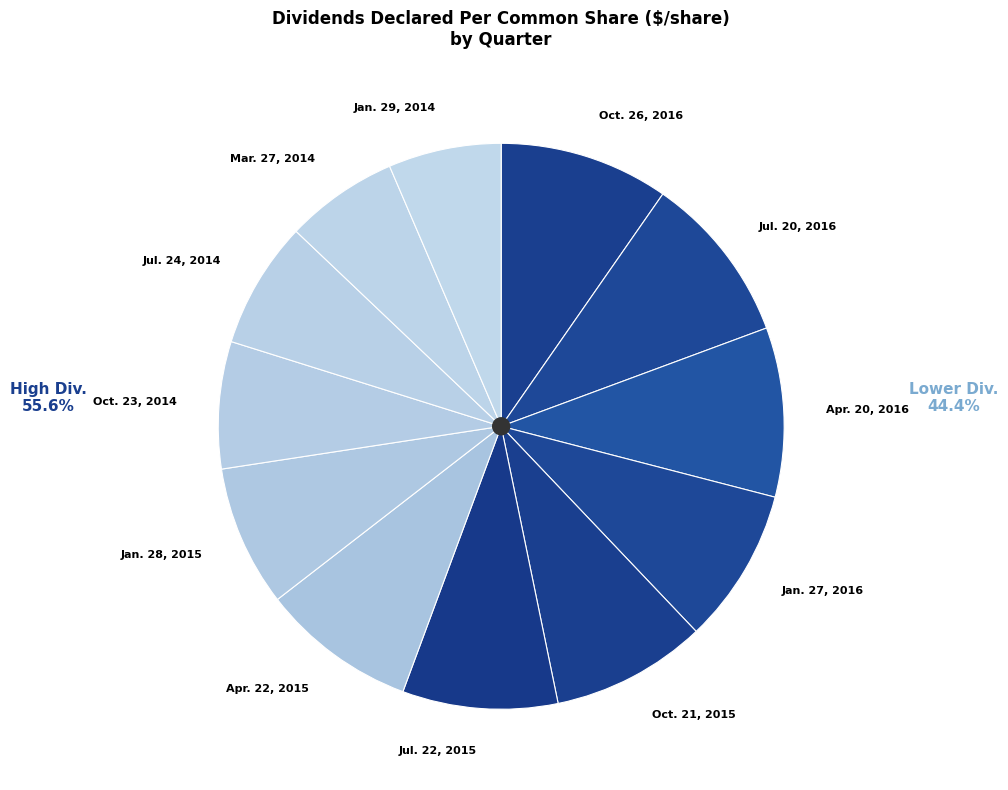

How many segments does this pie chart have?

12